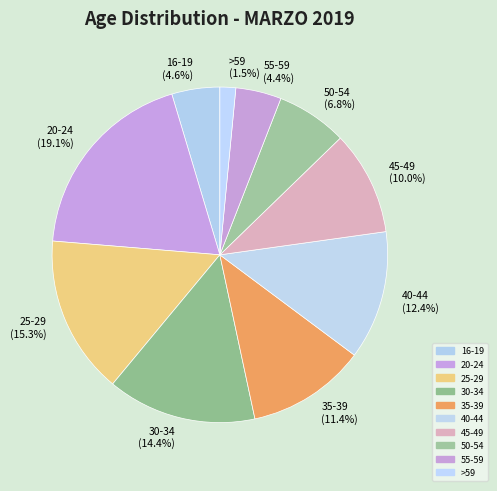

To the nearest percent, what is the combined percentage of 30-34 and 45-49?

24%